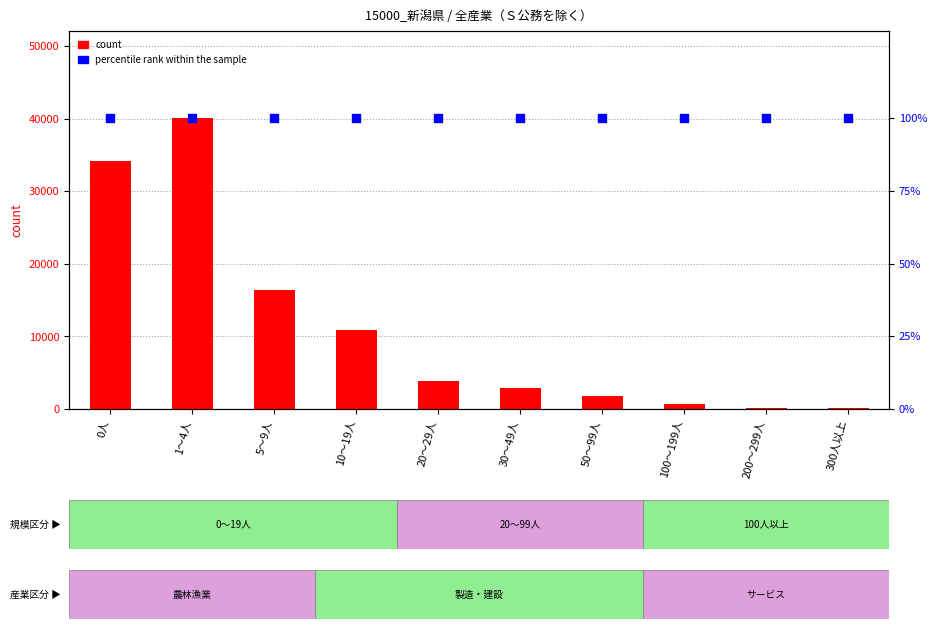

Which series has the largest Y range (max minus min)?

count